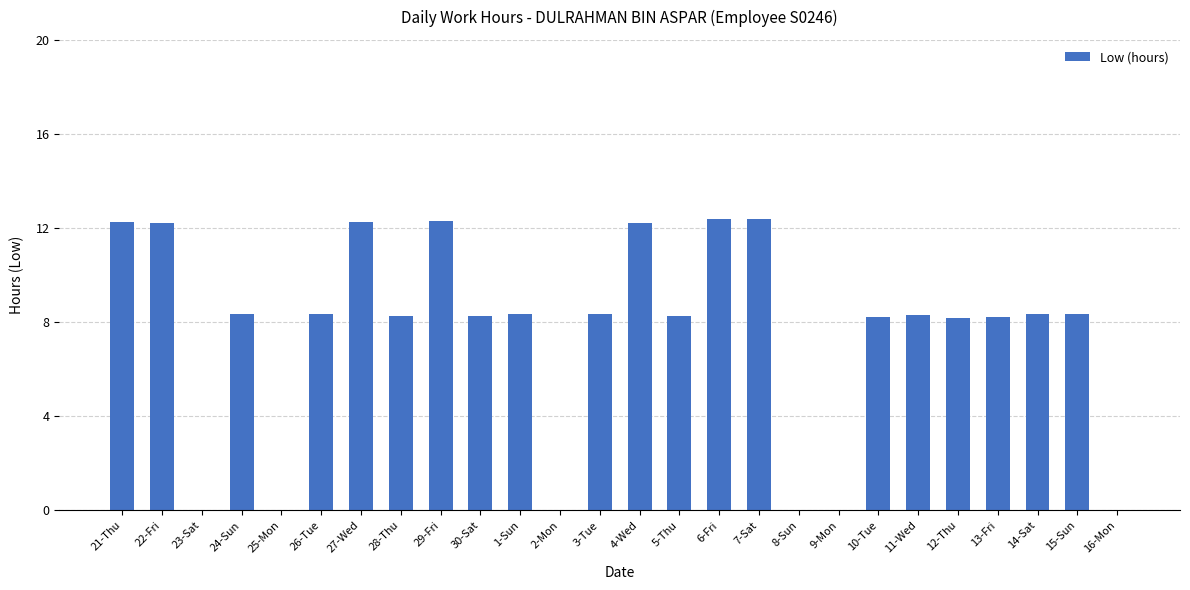

Is it true that the value at 30-Sat is 8.3?

True